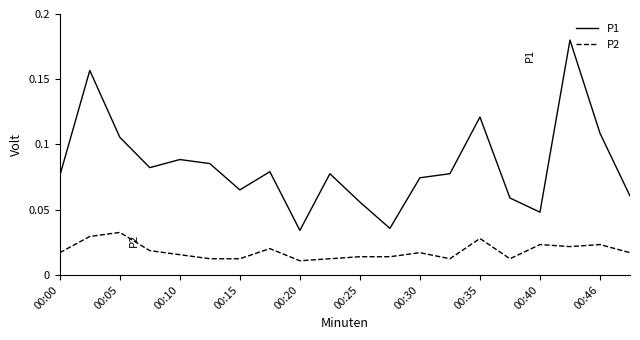

Which series has the largest total across all categories?

P1